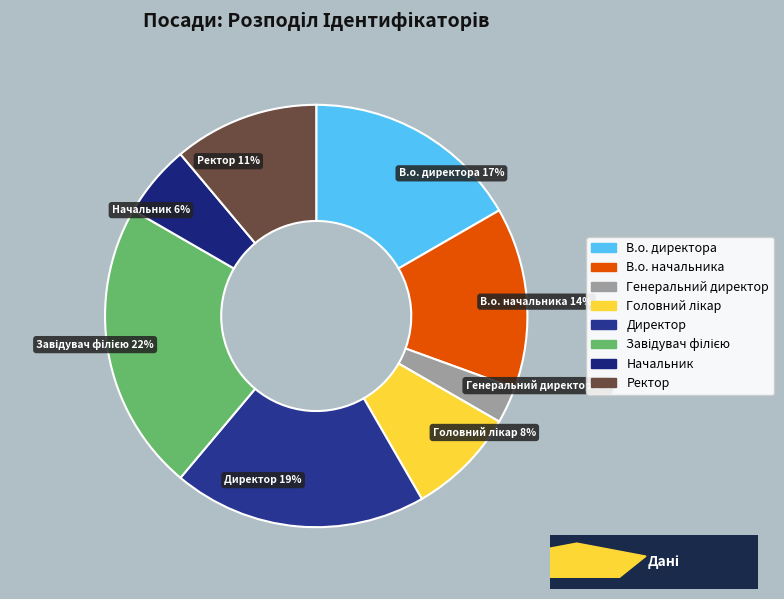

To the nearest percent, what percentage of the pie is В.о. директора?

17%